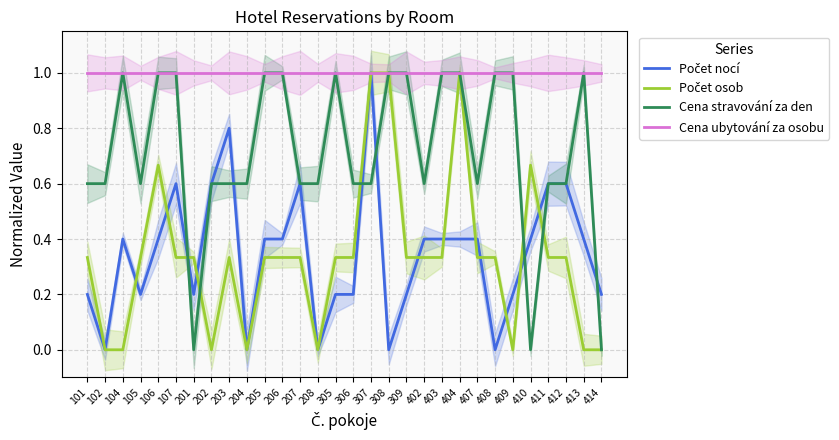

List the labels in order of Cena stravování za den value, largest first.

104, 106, 107, 205, 206, 305, 308, 309, 403, 404, 408, 409, 413, 101, 102, 105, 202, 203, 204, 207, 208, 306, 307, 402, 407, 411, 412, 201, 410, 414